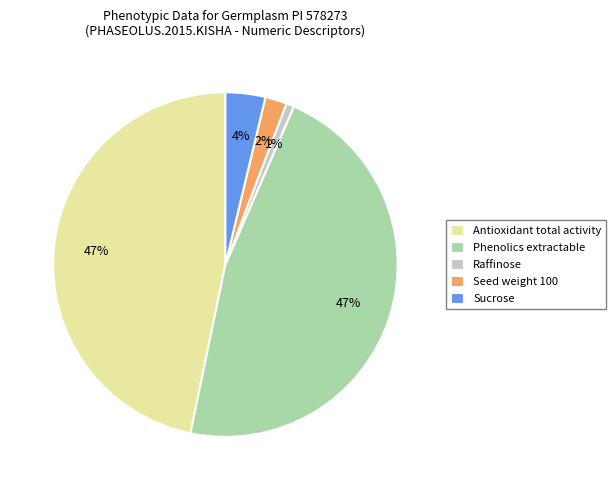

The Antioxidant total activity slice represents 35% of the pie. True or false?

False